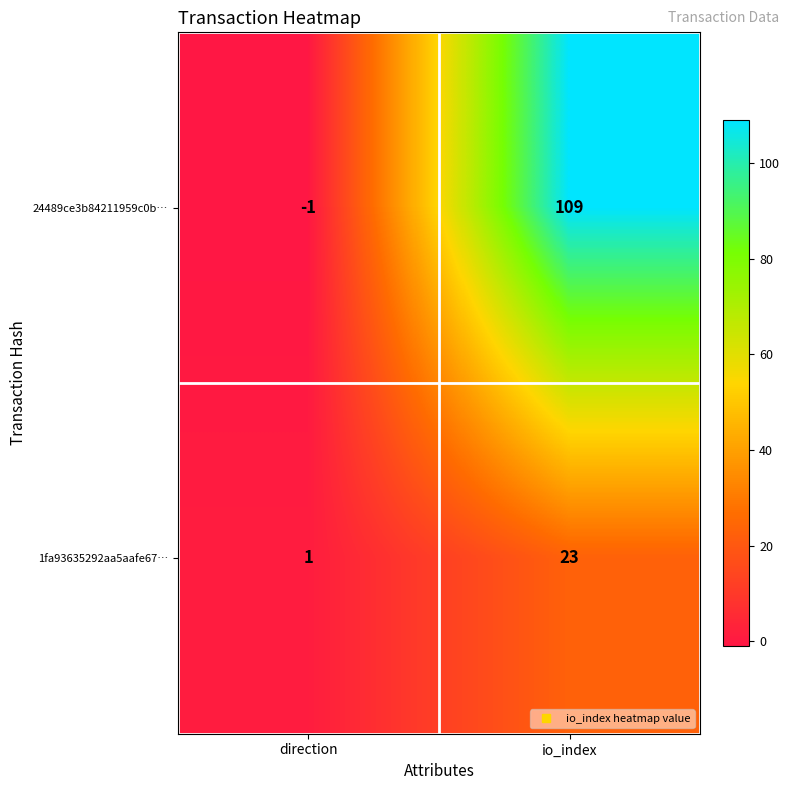

Between direction and io_index, which series saw the biggest shift?

24489ce3b84211959c0b…